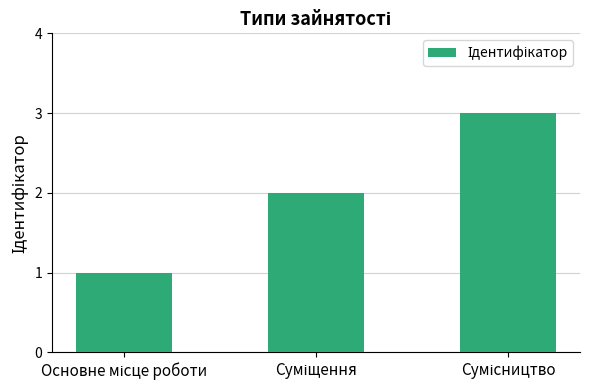

What is the maximum value shown in the chart?

3